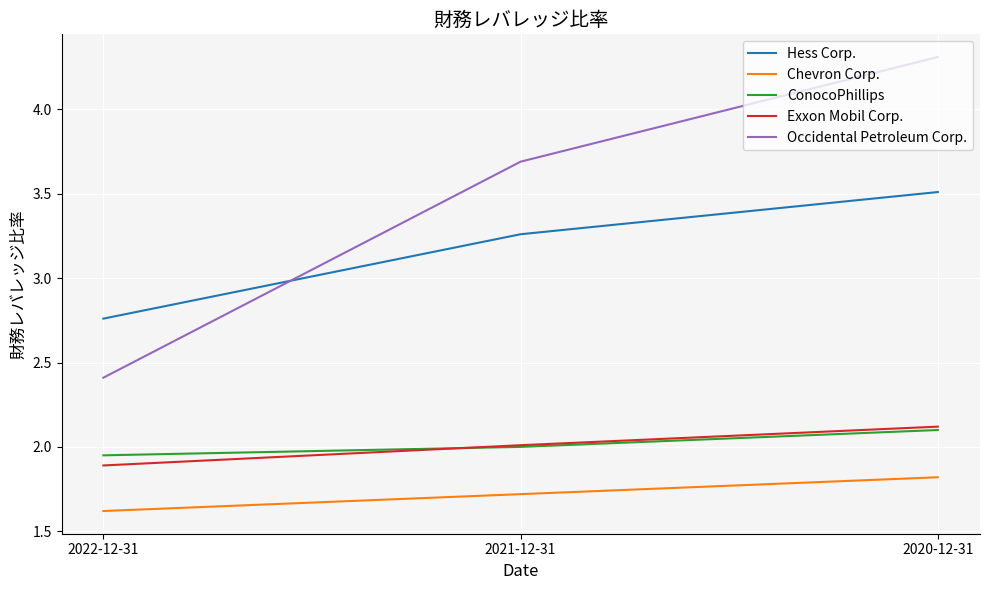

At which category does the chart reach its peak across all series?

2020-12-31